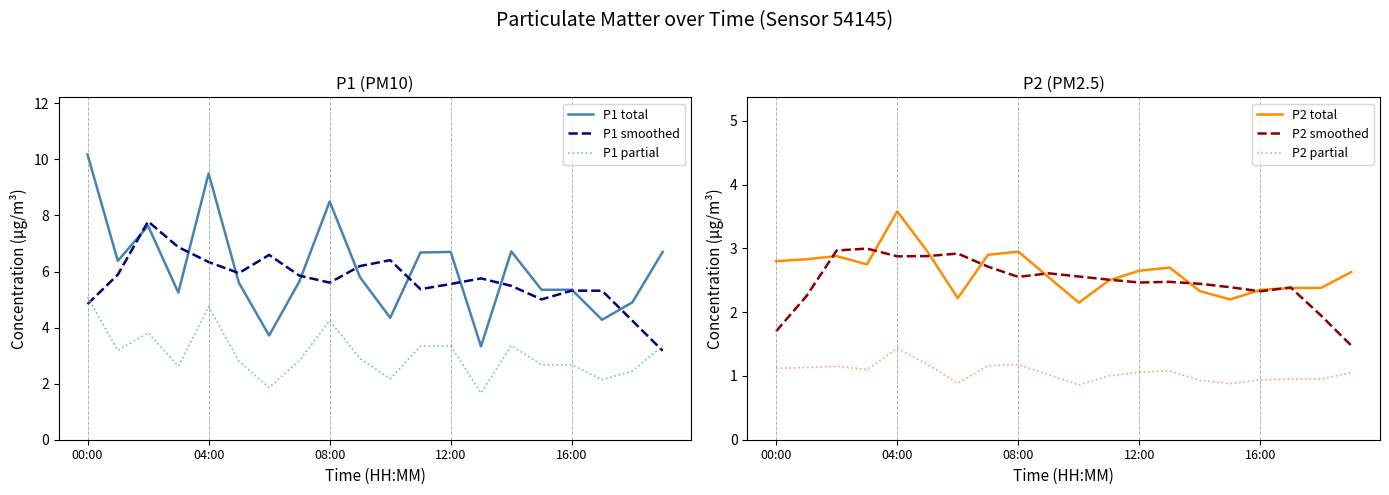

True or false: P2 total and P1 smoothed intersect in this chart.

False